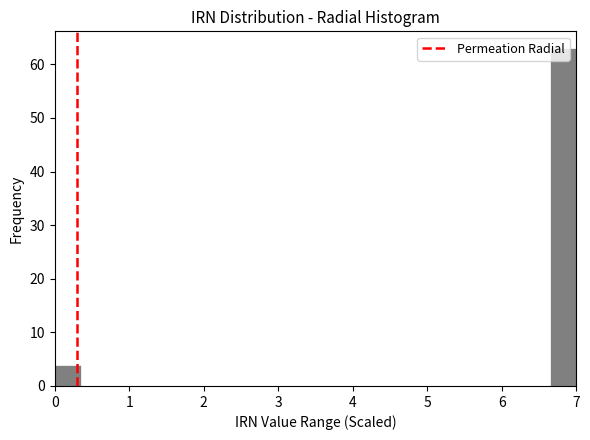

Read against the x-axis, roughly where is the centre of the tallest bar?

6.8